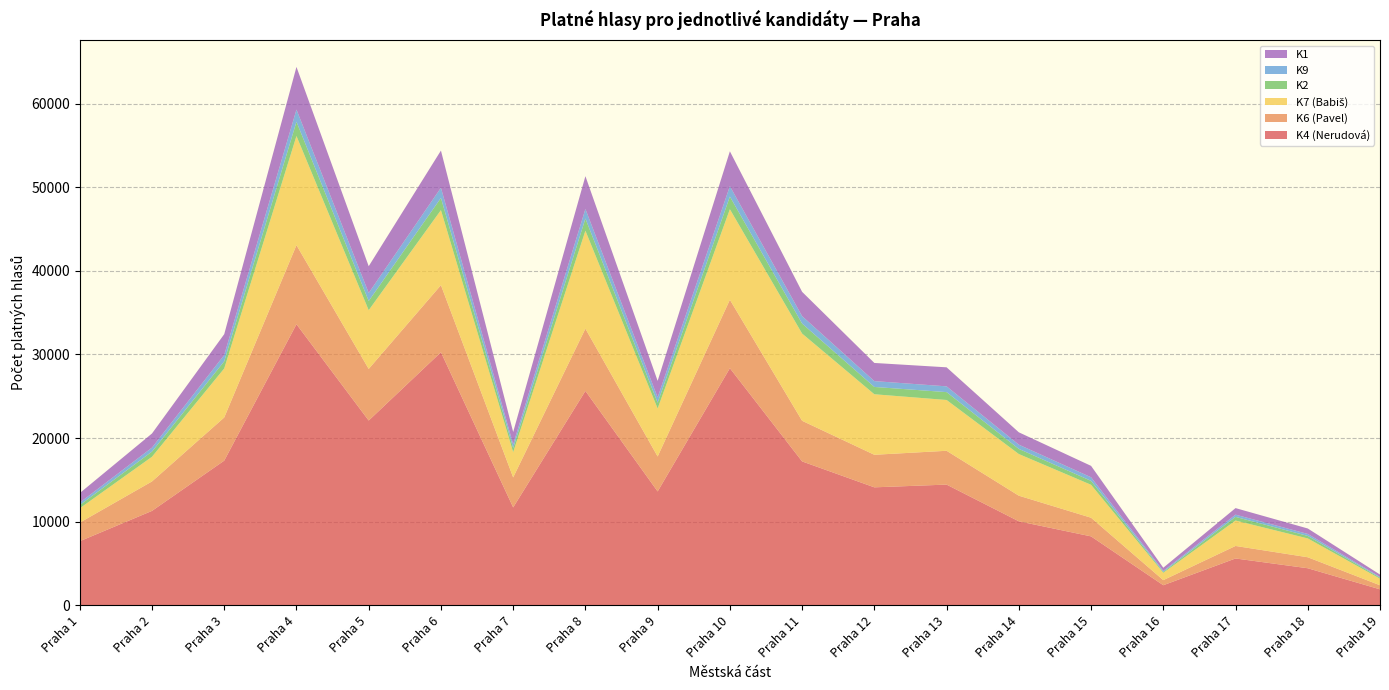

Reading left to right, what are all the values shown in this chart?

K4 (Nerudová): Praha 1=7652	Praha 2=11280	Praha 3=17294	Praha 4=33611	Praha 5=22092	Praha 6=30263	Praha 7=11698	Praha 8=25633	Praha 9=13607	Praha 10=28353	Praha 11=17199	Praha 12=14099	Praha 13=14427	Praha 14=10034	Praha 15=8231	Praha 16=2387	Praha 17=5587	Praha 18=4418	Praha 19=1895
K6 (Pavel): Praha 1=2222	Praha 2=3525	Praha 3=5164	Praha 4=9463	Praha 5=6175	Praha 6=8027	Praha 7=3588	Praha 8=7454	Praha 9=4184	Praha 10=8189	Praha 11=4862	Praha 12=3895	Praha 13=4046	Praha 14=3065	Praha 15=2232	Praha 16=609	Praha 17=1498	Praha 18=1316	Praha 19=487
K7 (Babiš): Praha 1=1716	Praha 2=2950	Praha 3=5865	Praha 4=13059	Praha 5=7024	Praha 6=8977	Praha 7=3016	Praha 8=11715	Praha 9=5742	Praha 10=10830	Praha 11=10434	Praha 12=7240	Praha 13=6077	Praha 14=4983	Praha 15=3940	Praha 16=874	Praha 17=3041	Praha 18=2252	Praha 19=787
K2: Praha 1=385	Praha 2=620	Praha 3=855	Praha 4=1706	Praha 5=1101	Praha 6=1457	Praha 7=505	Praha 8=1454	Praha 9=689	Praha 10=1517	Praha 11=1196	Praha 12=875	Praha 13=941	Praha 14=614	Praha 15=471	Praha 16=109	Praha 17=438	Praha 18=299	Praha 19=124
K9: Praha 1=293	Praha 2=478	Praha 3=752	Praha 4=1460	Praha 5=966	Praha 6=1220	Praha 7=446	Praha 8=1147	Praha 9=637	Praha 10=1248	Praha 11=890	Praha 12=700	Praha 13=690	Praha 14=510	Praha 15=430	Praha 16=117	Praha 17=267	Praha 18=239	Praha 19=85
K1: Praha 1=1141	Praha 2=1689	Praha 3=2495	Praha 4=5101	Praha 5=3195	Praha 6=4447	Praha 7=1466	Praha 8=3923	Praha 9=1975	Praha 10=4167	Praha 11=2907	Praha 12=2171	Praha 13=2277	Praha 14=1476	Praha 15=1364	Praha 16=383	Praha 17=783	Praha 18=651	Praha 19=284